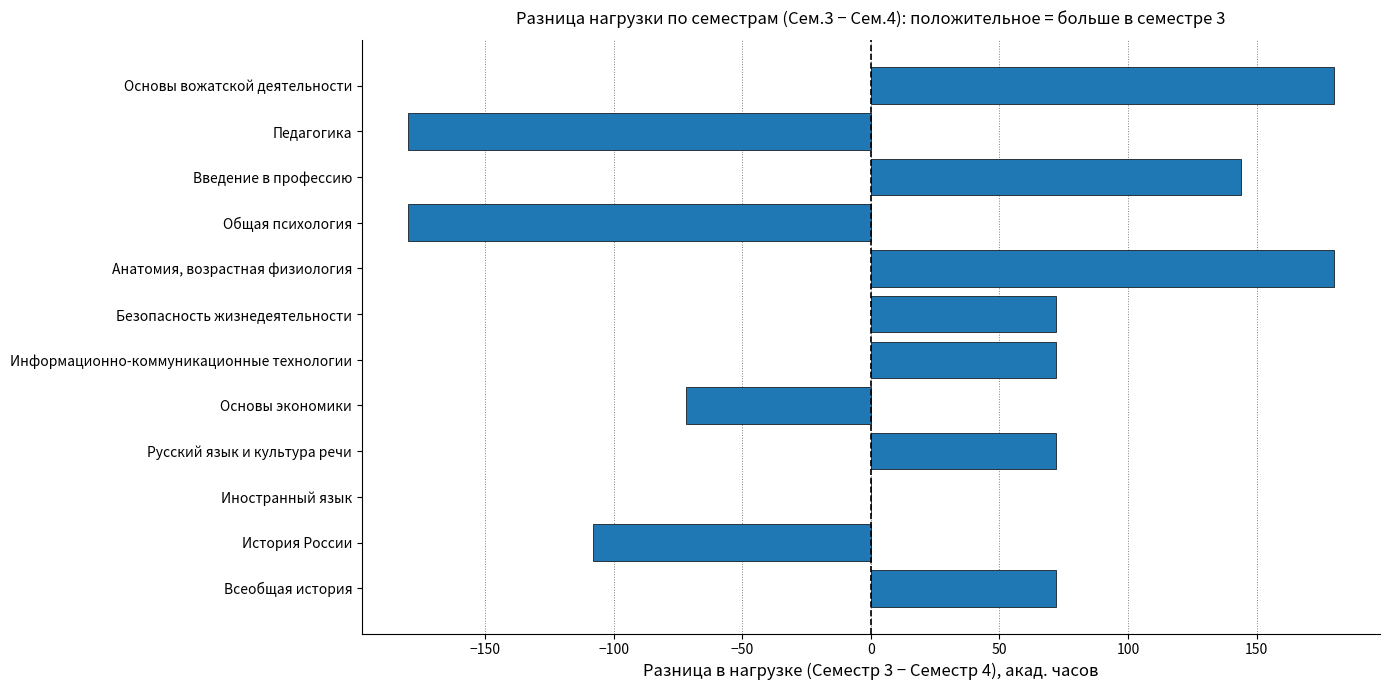

What is the approximate value at Педагогика, to the nearest 10?

-180